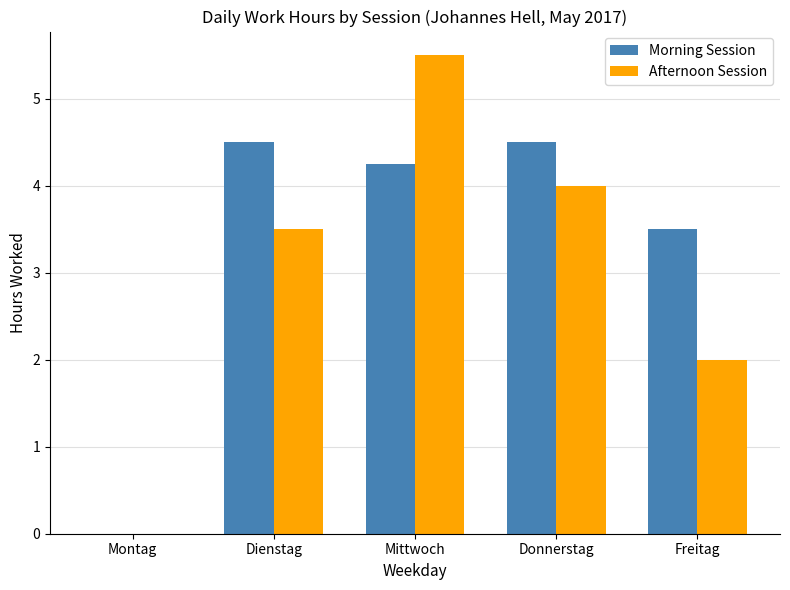

Between Mittwoch and Freitag, which series saw the biggest shift?

Afternoon Session